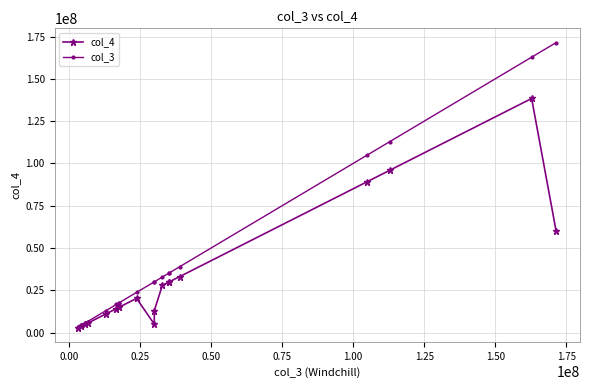

What is the difference between the maximum and minimum values in the col_3 series?

168141221